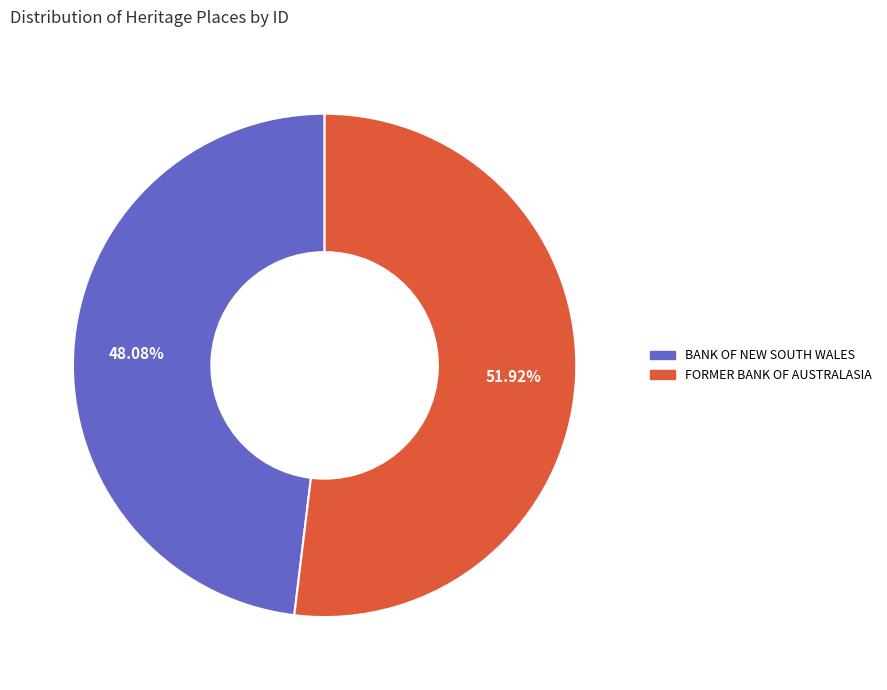

Which slice is the largest?

FORMER BANK OF AUSTRALASIA